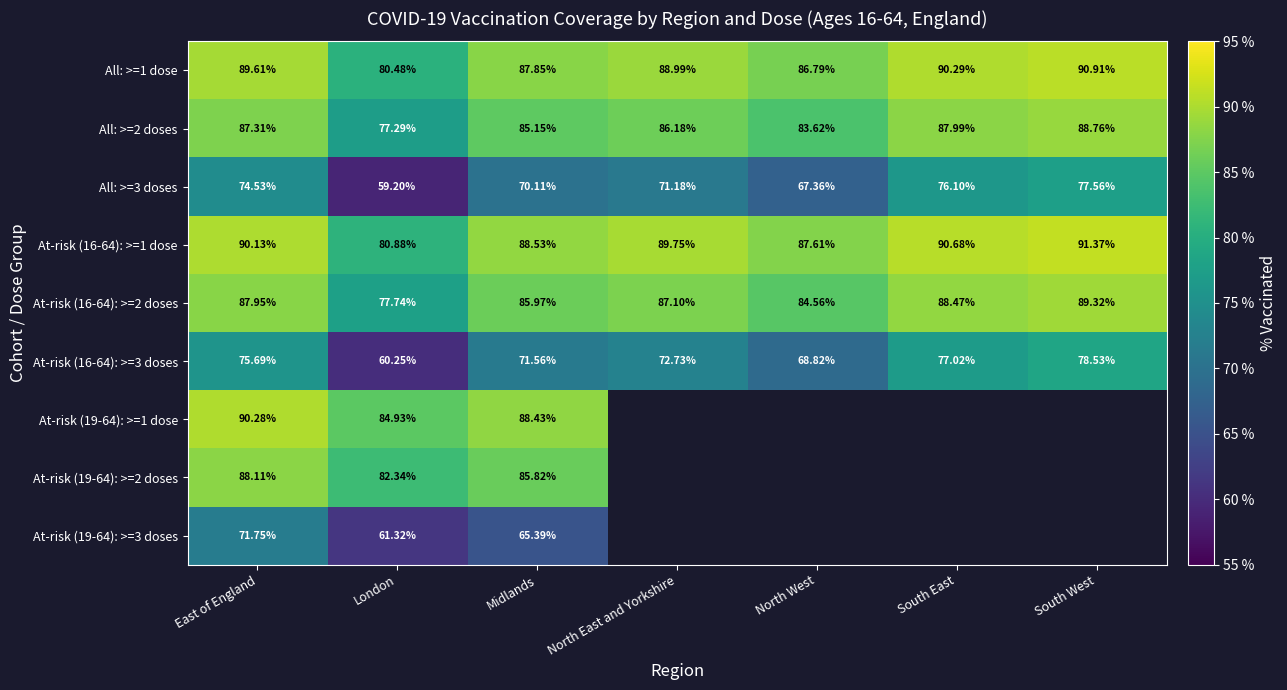

At how many categories does at least one series exceed 0?

7